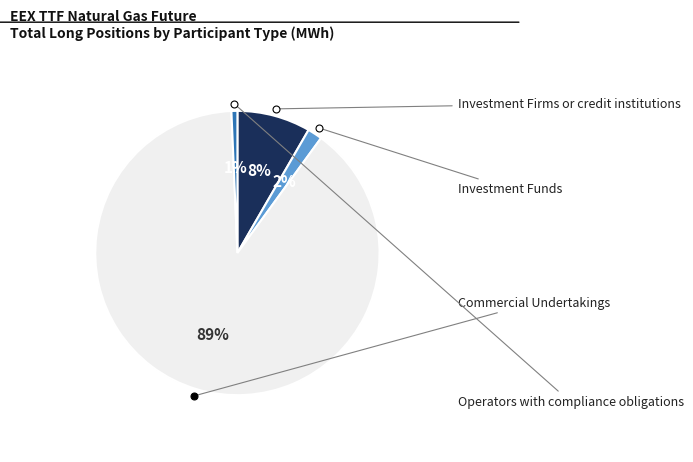

Does any single category account for the majority?

Yes